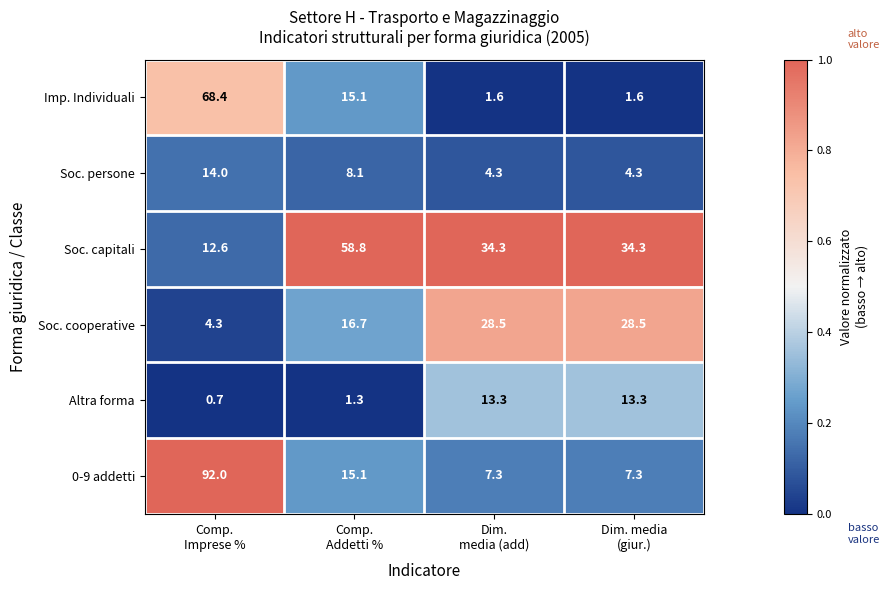

Which series has the widest spread of values?

0-9 addetti